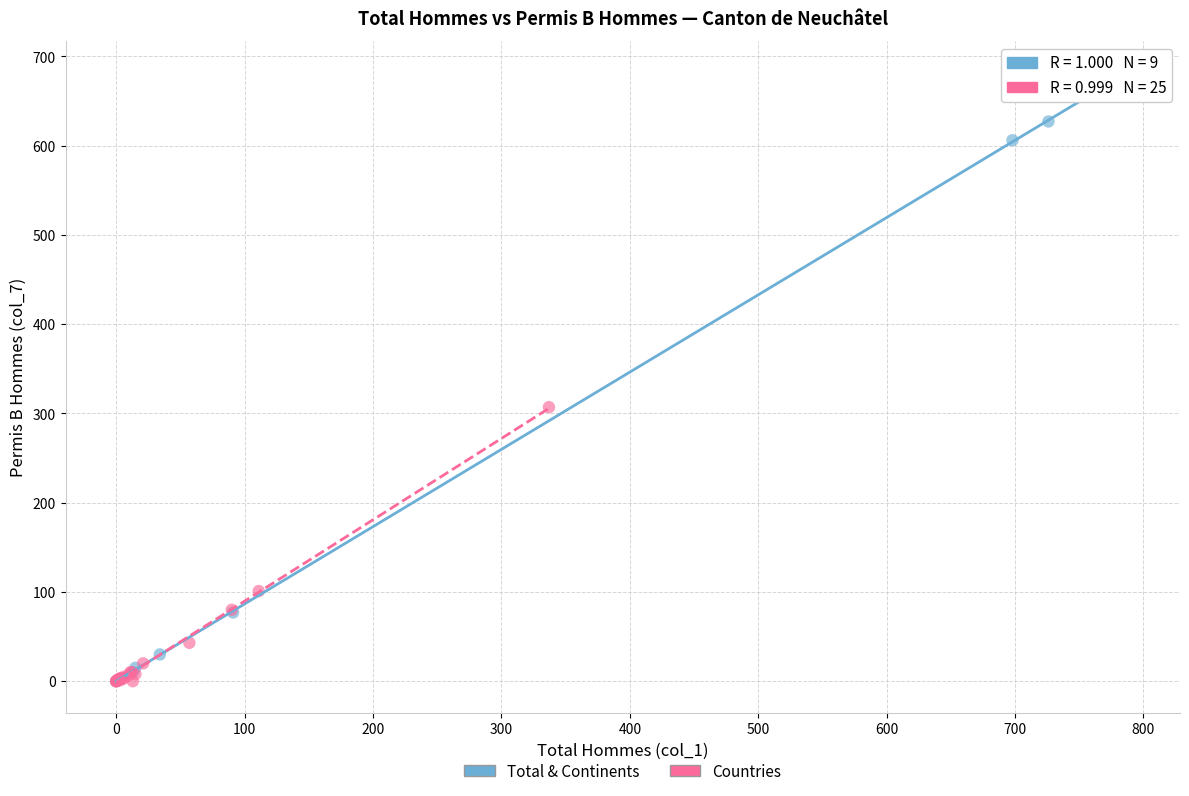

Which series reaches the maximum Y coordinate?

Total & Continents